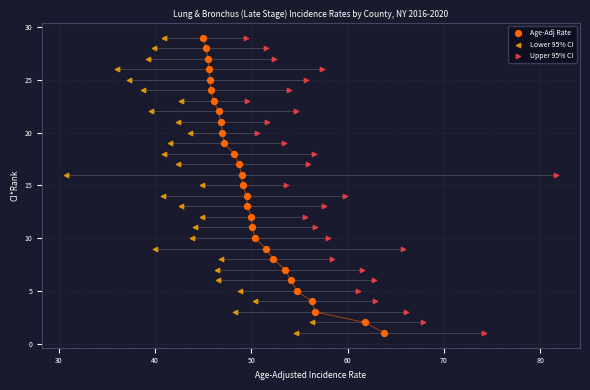

What are all the series names shown in the legend?

Age-Adj Rate, Lower 95% CI, Upper 95% CI